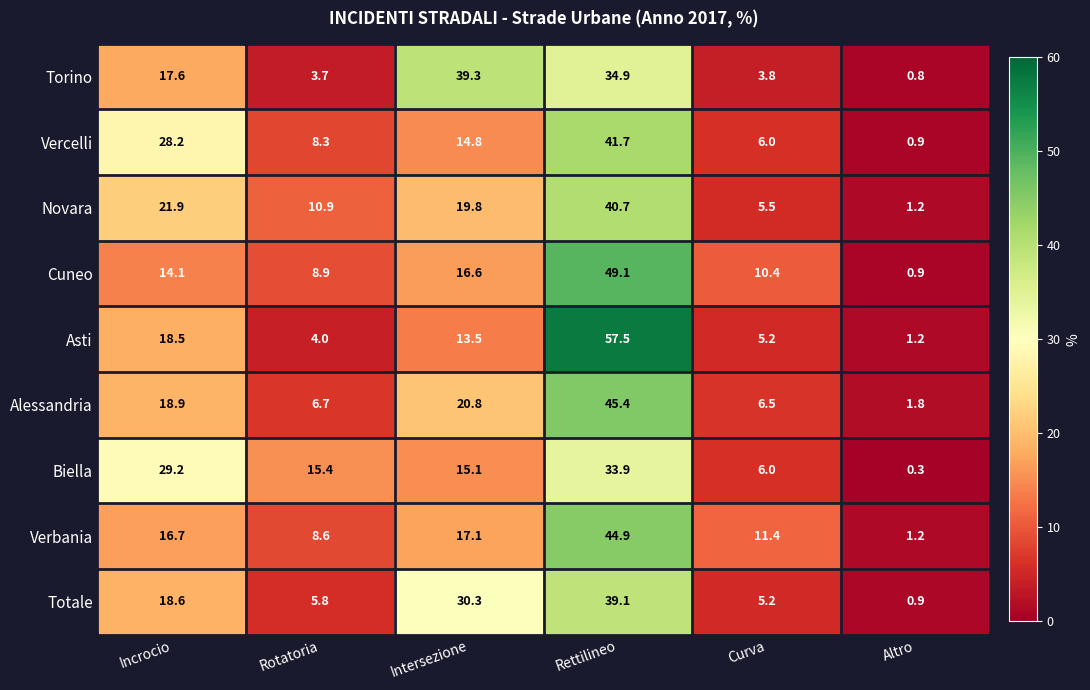

List the series in order of their peak value, highest first.

Asti, Cuneo, Alessandria, Verbania, Vercelli, Novara, Torino, Totale, Biella